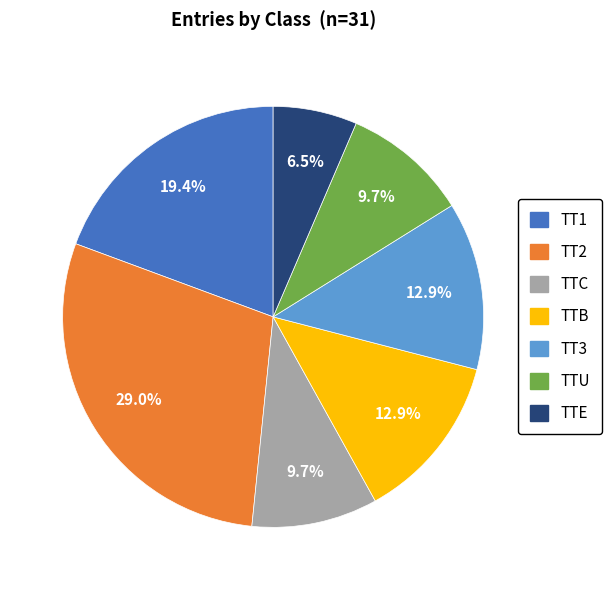

To the nearest percent, what percentage of the pie is TTU?

10%